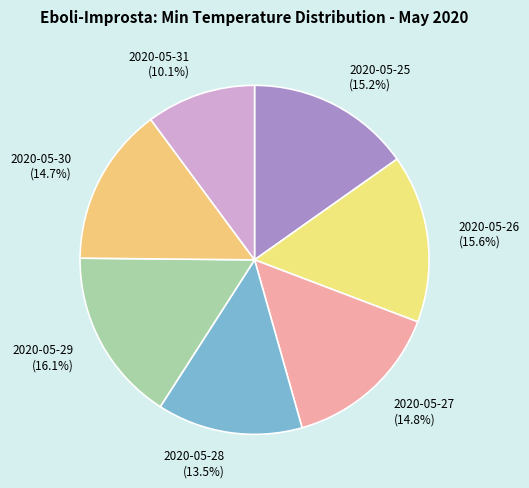

What percentage is the 2020-05-26 slice, to the nearest percent?

16%